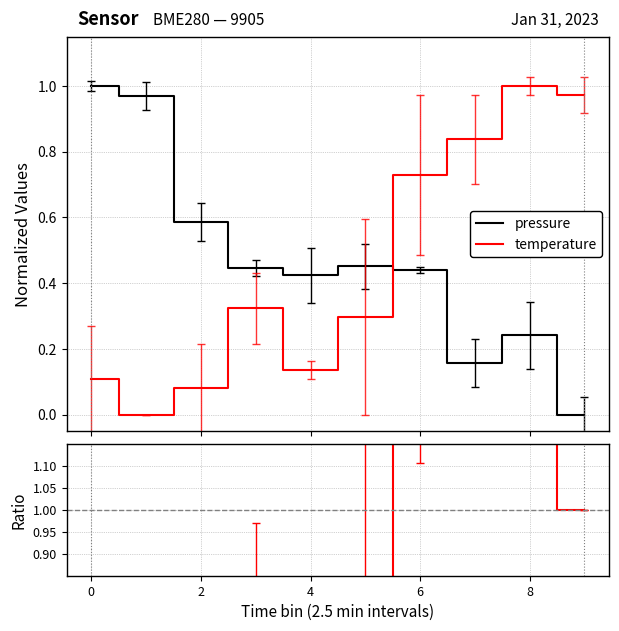

What is the highest value of the temperature series?

1.0